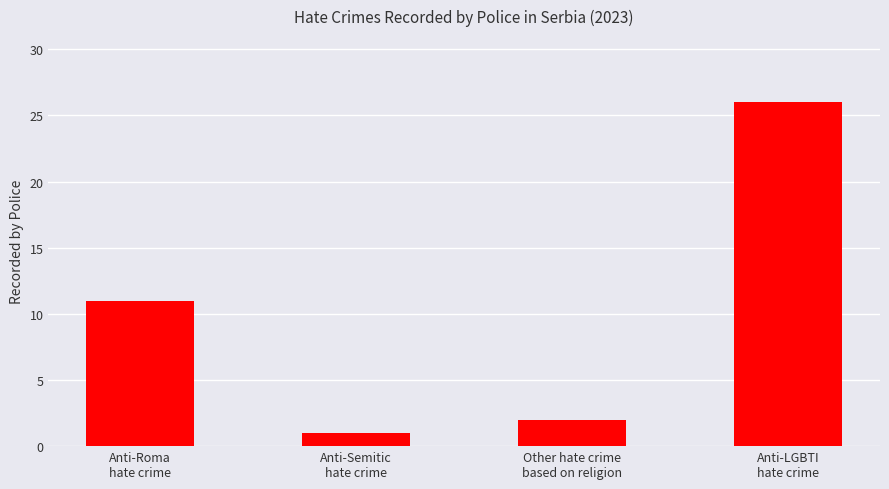

What is the difference between the values at Anti-Semitic
hate crime and Other hate crime
based on religion?

1